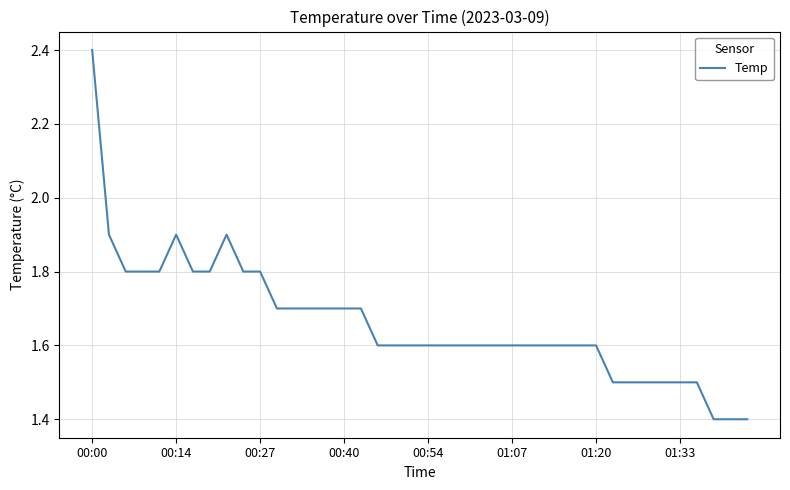

What is the difference between the maximum and minimum values?

1.0